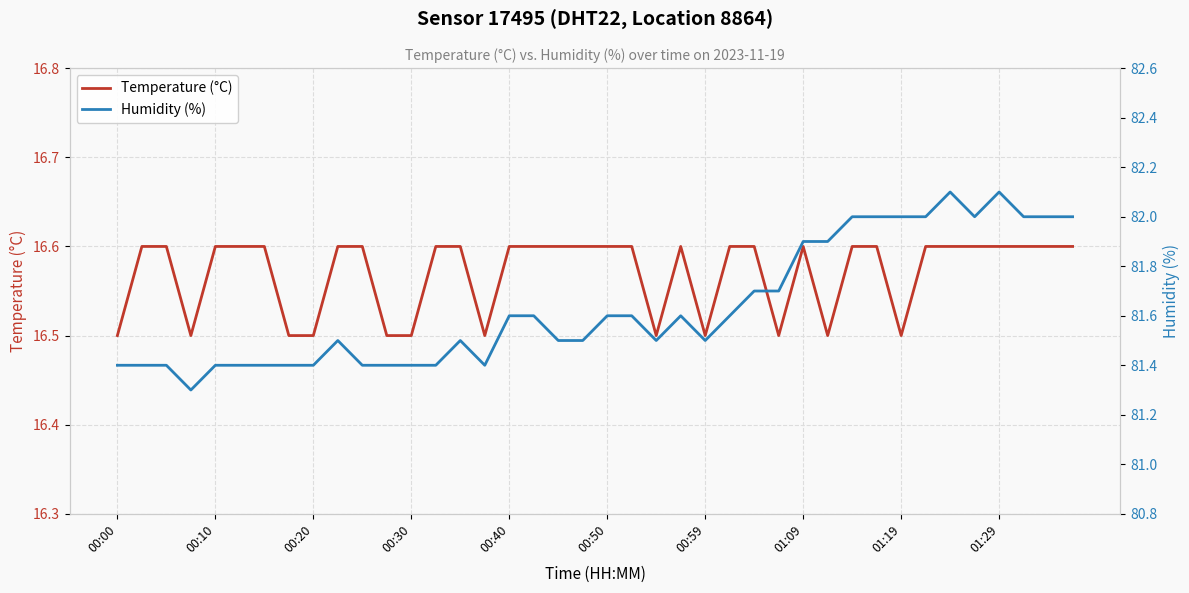

What is the total value across all series at 39?

98.6